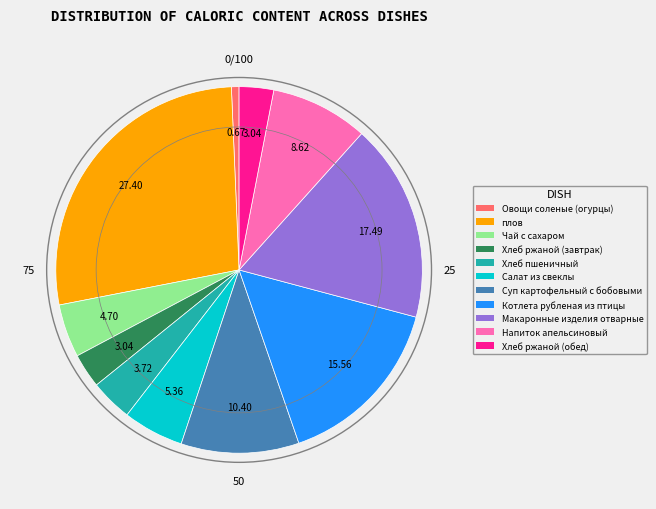

Combined, do Хлеб ржаной (обед) and Хлеб пшеничный account for over 50%?

No